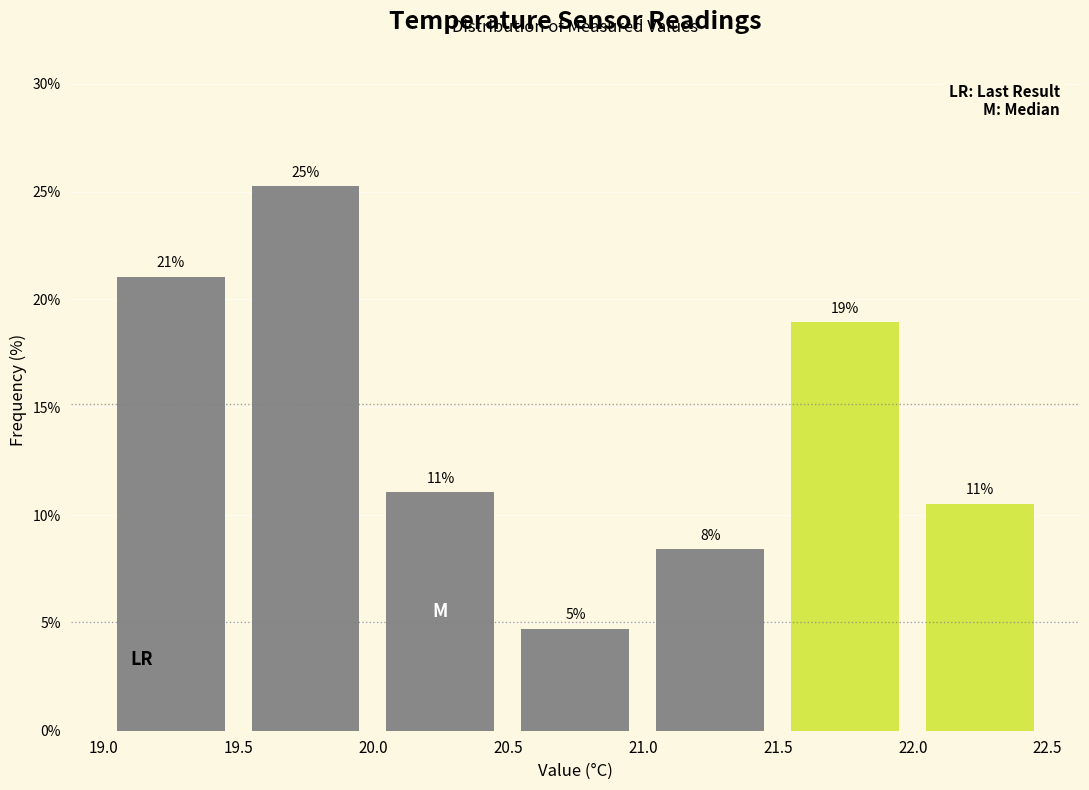

Which range on the x-axis has the tallest bar?

19.5 to 20.0